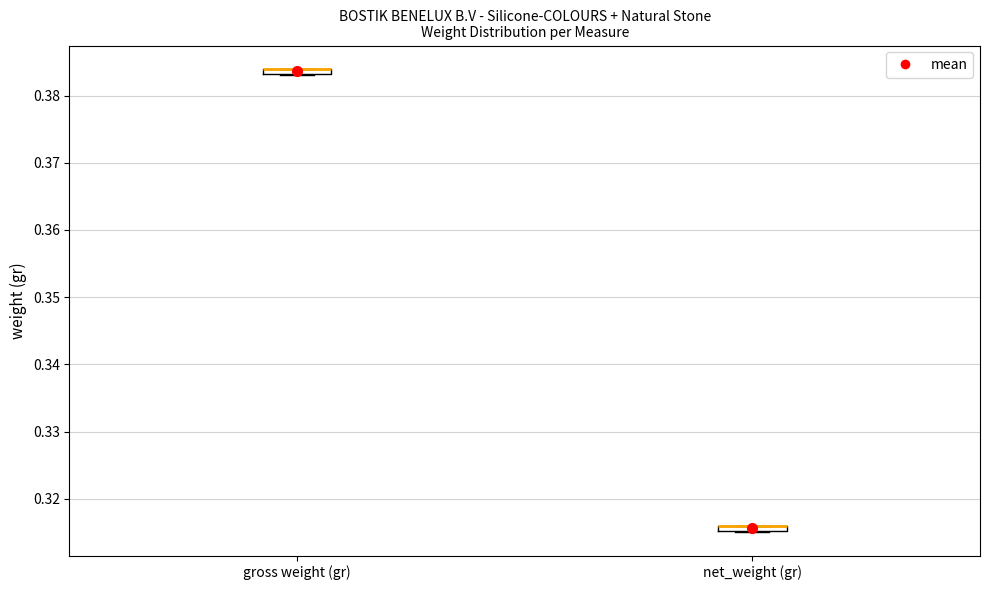

Where is the lower edge of the box for net_weight (gr) on the y-axis? The values are not printed on the chart, so give them approximately, as read against the axis.

0.315